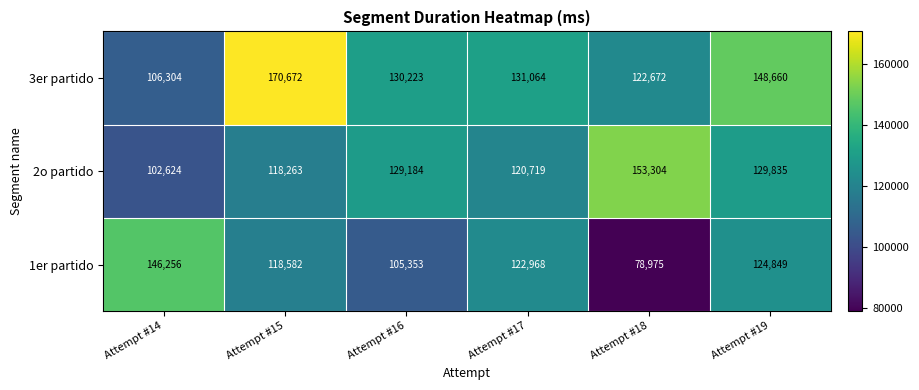

At which category is the sum across all series the highest?

Attempt #15